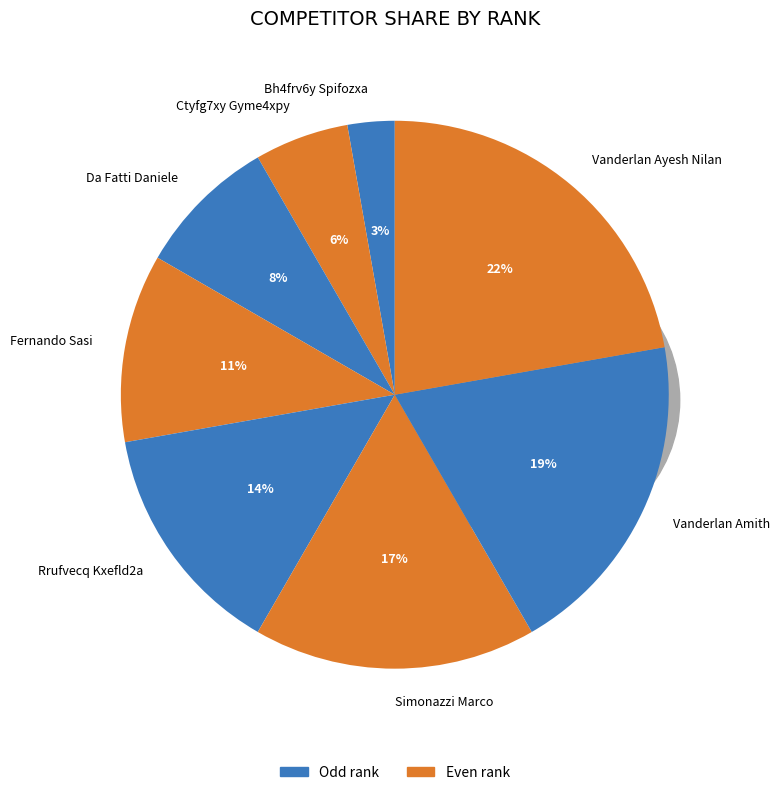

What portion of the pie excludes Bh4frv6y Spifozxa?

97.2%